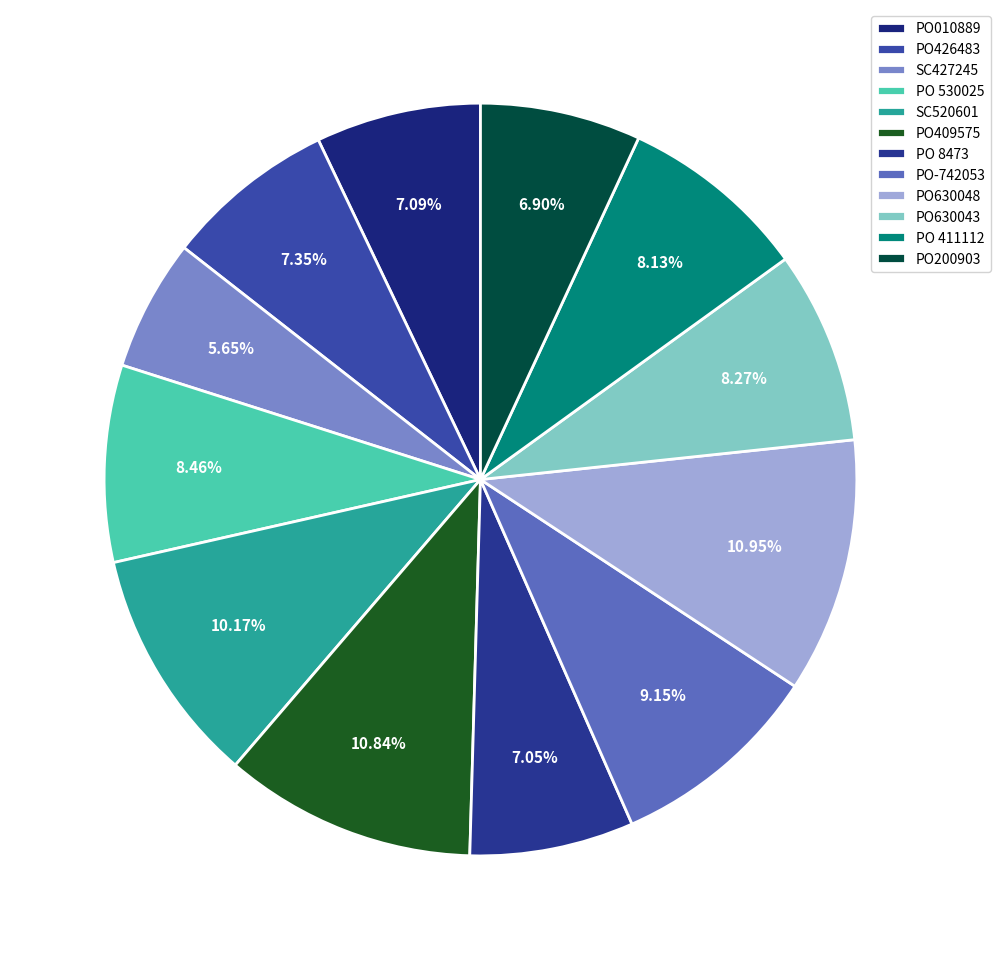

Which category has the smallest portion of the pie?

SC427245